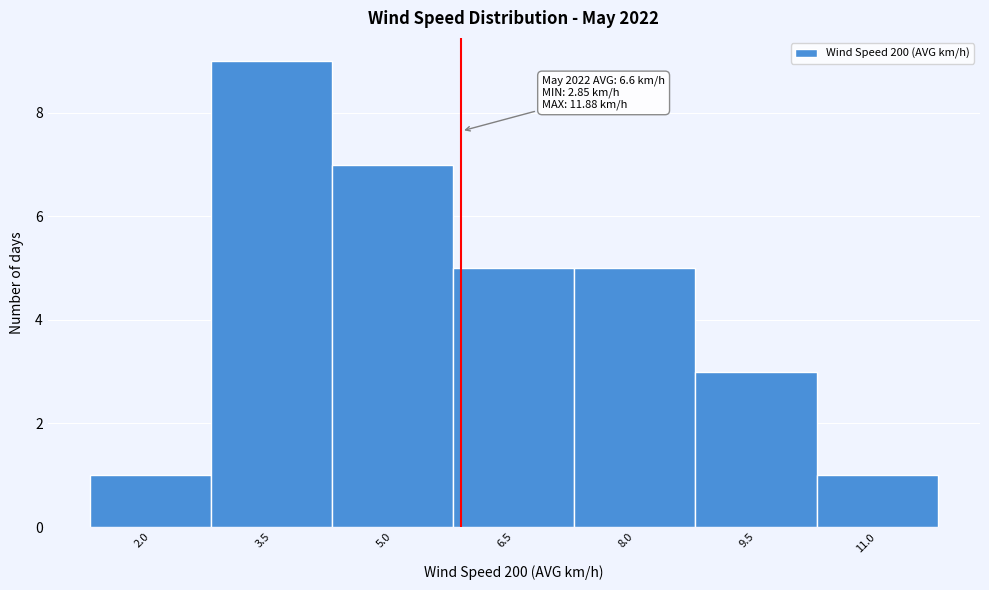

Reading left to right, list all the values displayed in this chart.

1	9	7	5	5	3	1